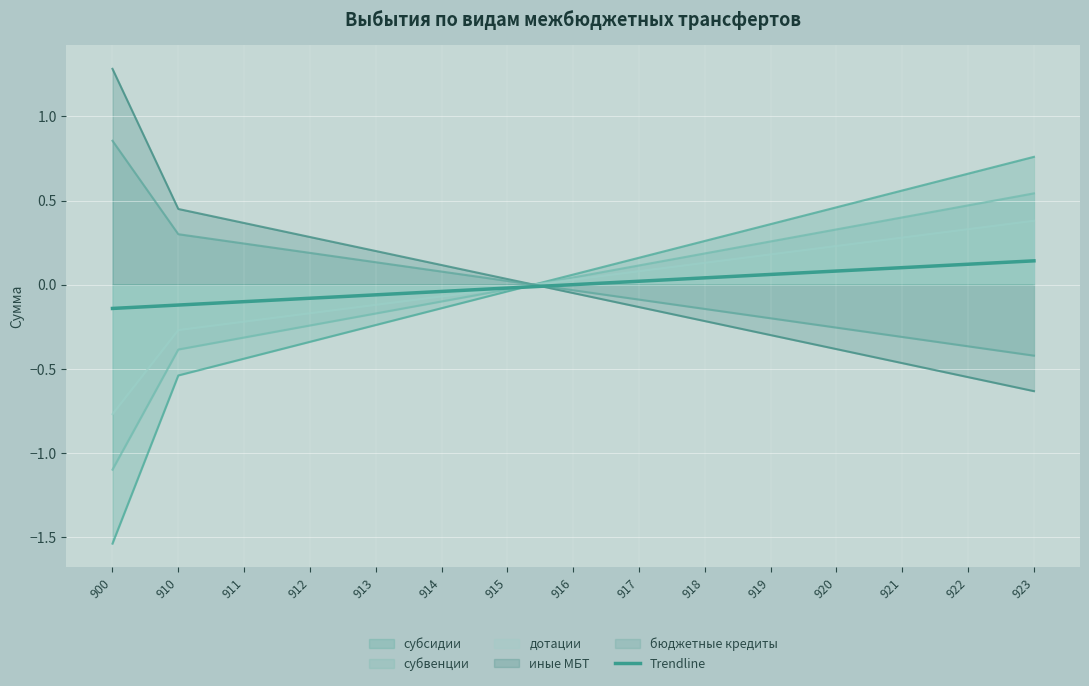

Where does the data first go above 0?

916